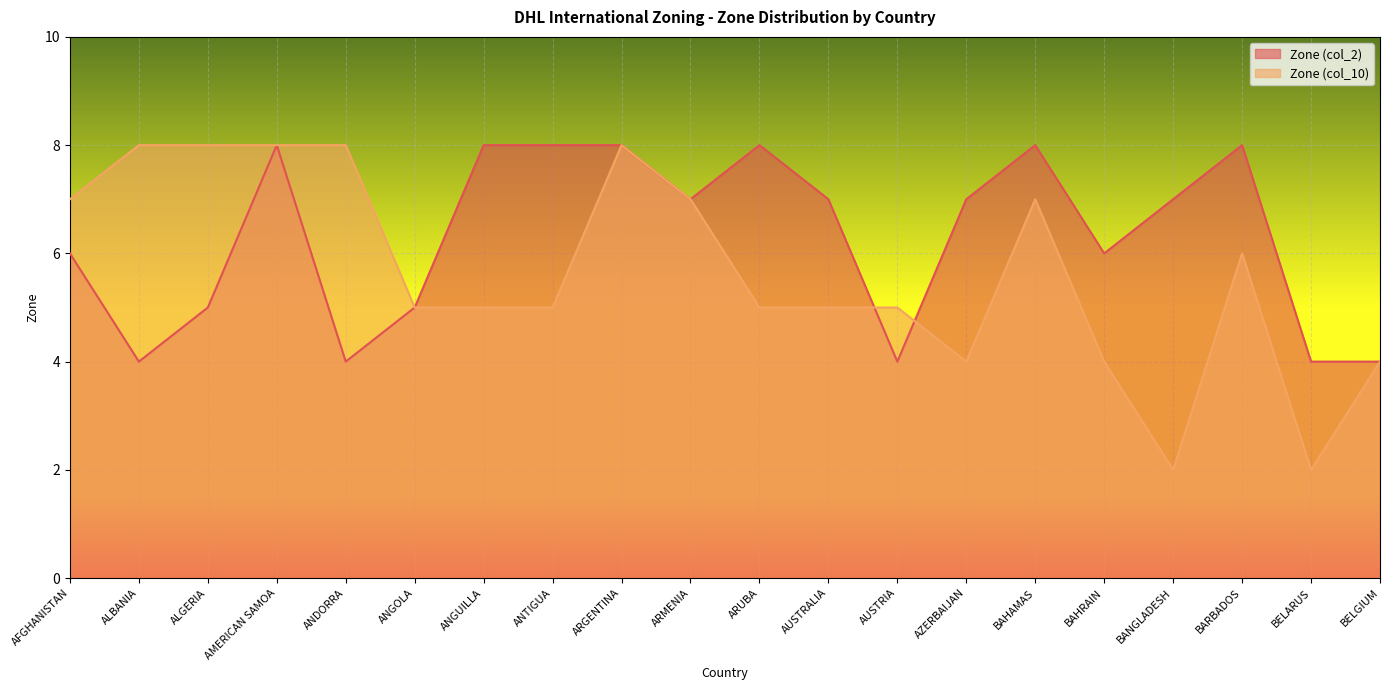

Reading left to right, what are all the values shown in this chart?

Zone (col_2): 6	4	5	8	4	5	8	8	8	7	8	7	4	7	8	6	7	8	4	4
Zone (col_10): 7	8	8	8	8	5	5	5	8	7	5	5	5	4	7	4	2	6	2	4